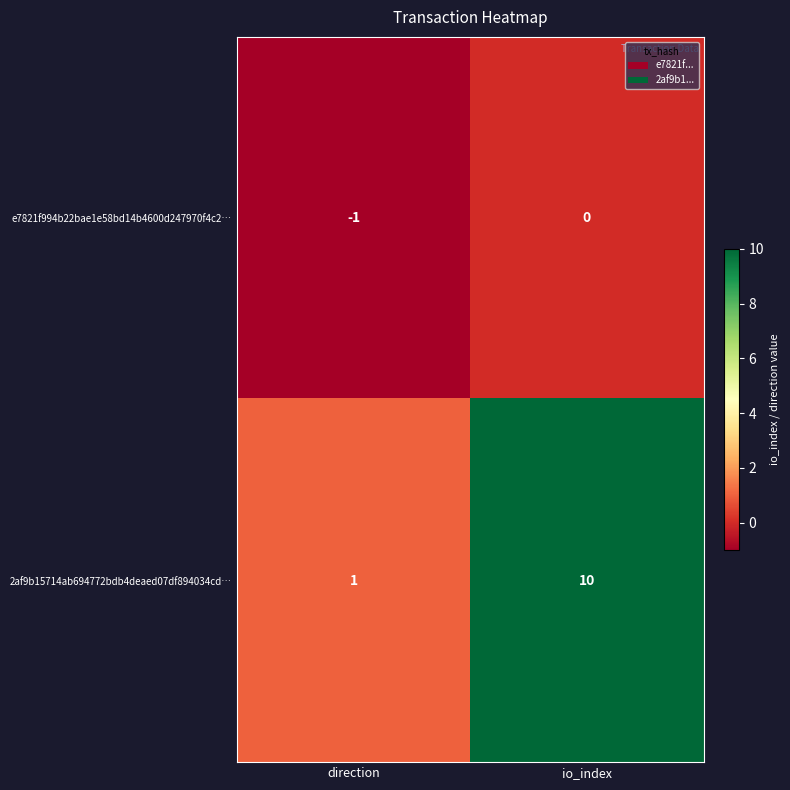

List the series in order of their peak value, highest first.

2af9b15714ab694772bdb4deaed07df894034cd…, e7821f994b22bae1e58bd14b4600d247970f4c2…